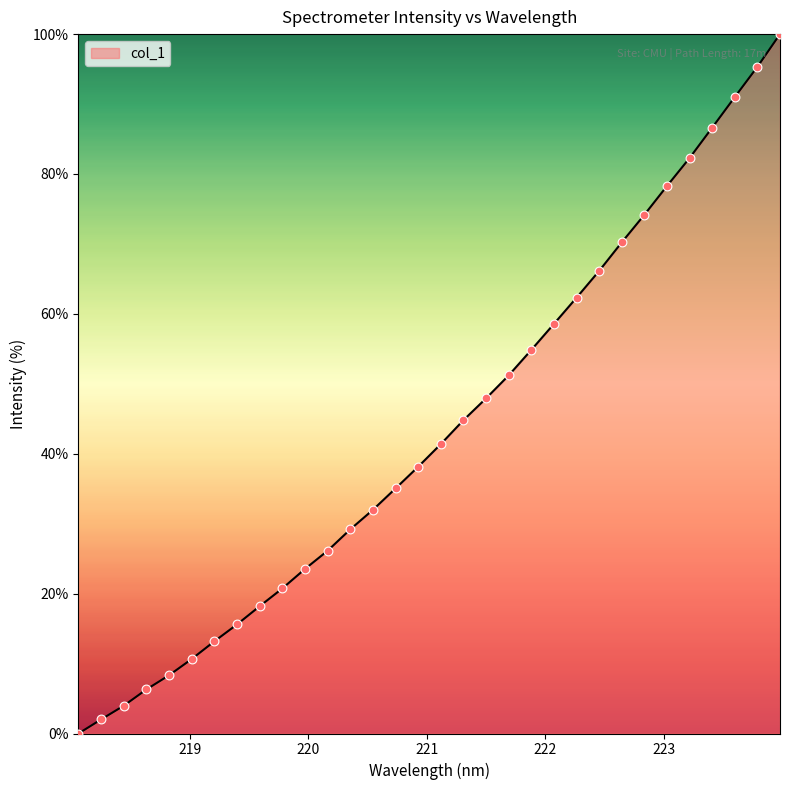

What is the greatest value displayed?

100.0